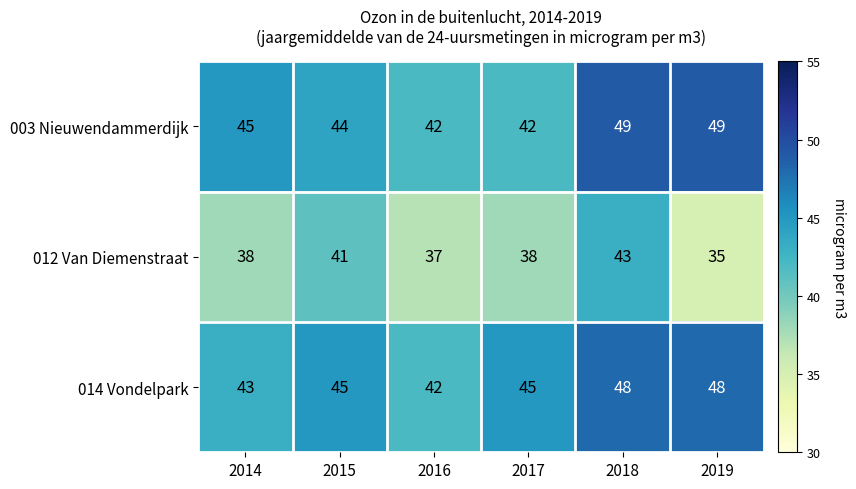

What is the sum of all 012 Van Diemenstraat values?

232